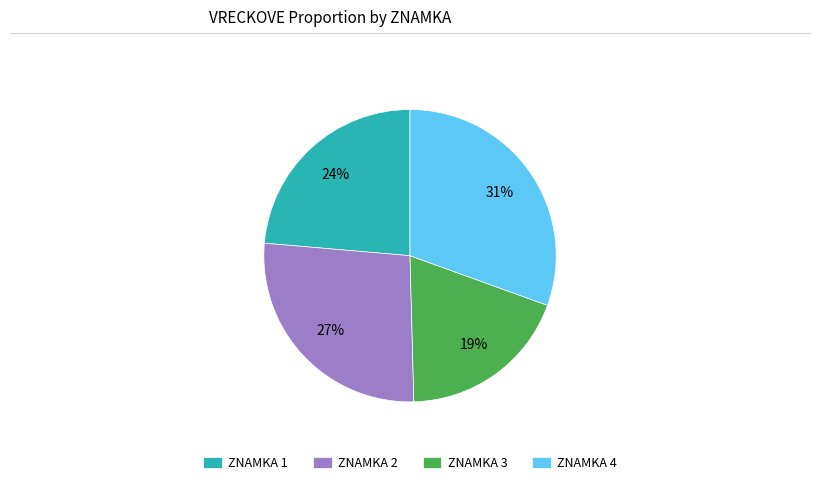

To the nearest percent, what is the difference between the ZNAMKA 3 and ZNAMKA 1 slice percentages?

5%